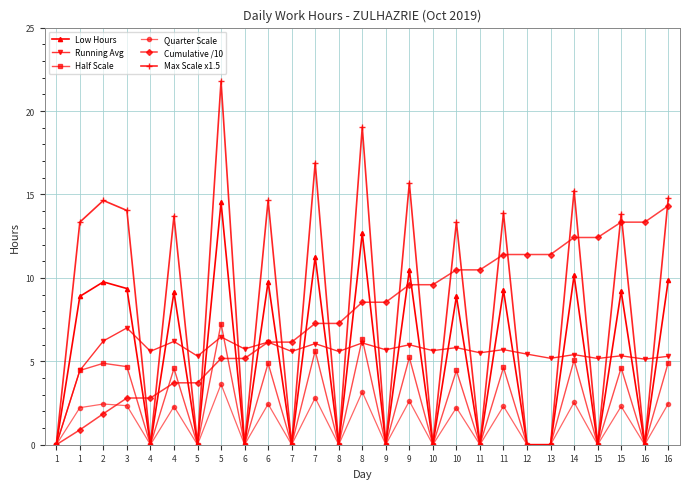

True or false: Cumulative /10 has more than 1 points higher than both neighbors.

False